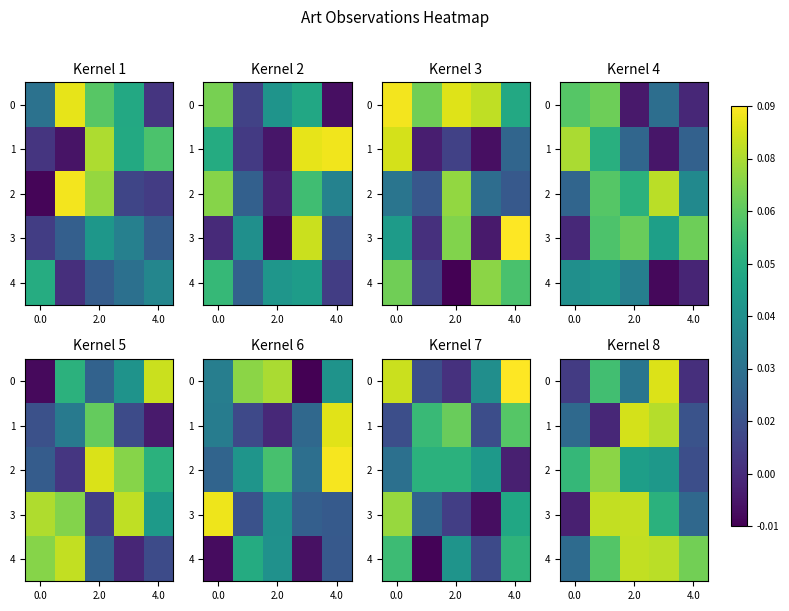

Is it true that row_2 equals 0.1 at 2.0?

False